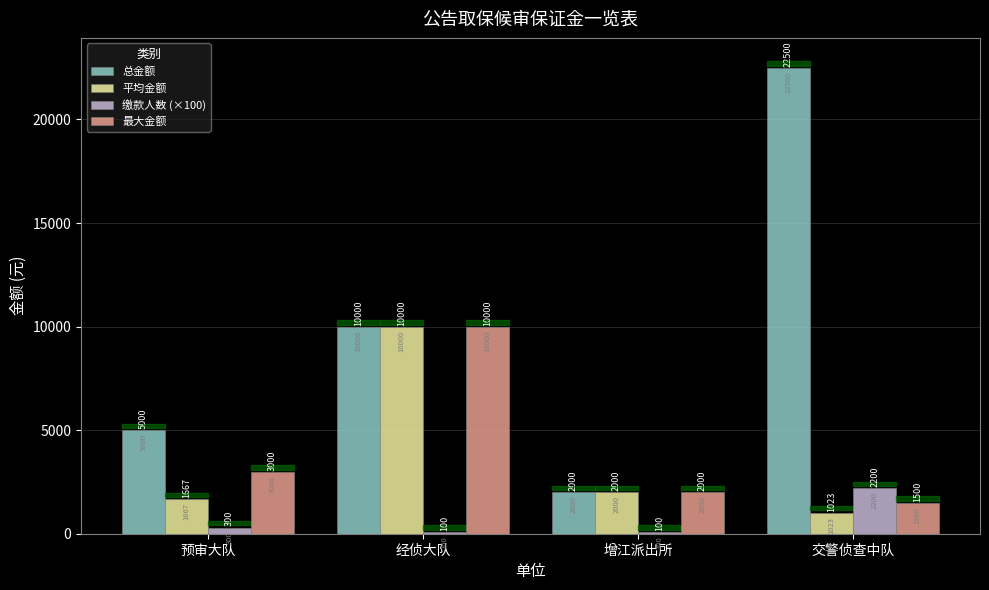

Which series has the largest total across all categories?

总金额